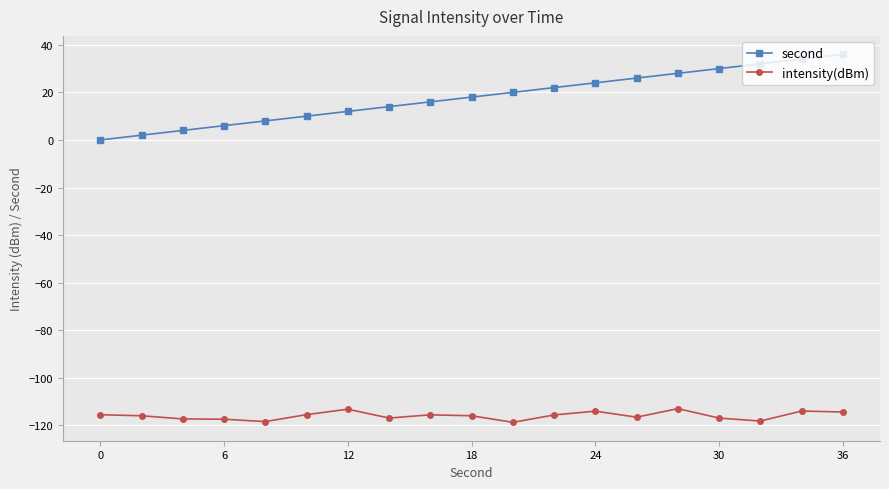

Which series has the largest range (max minus min)?

second